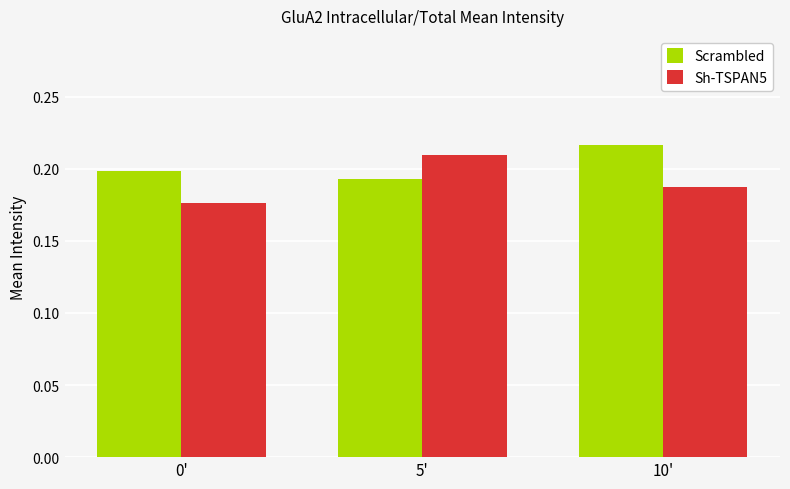

At which label does Scrambled reach its minimum?

5'